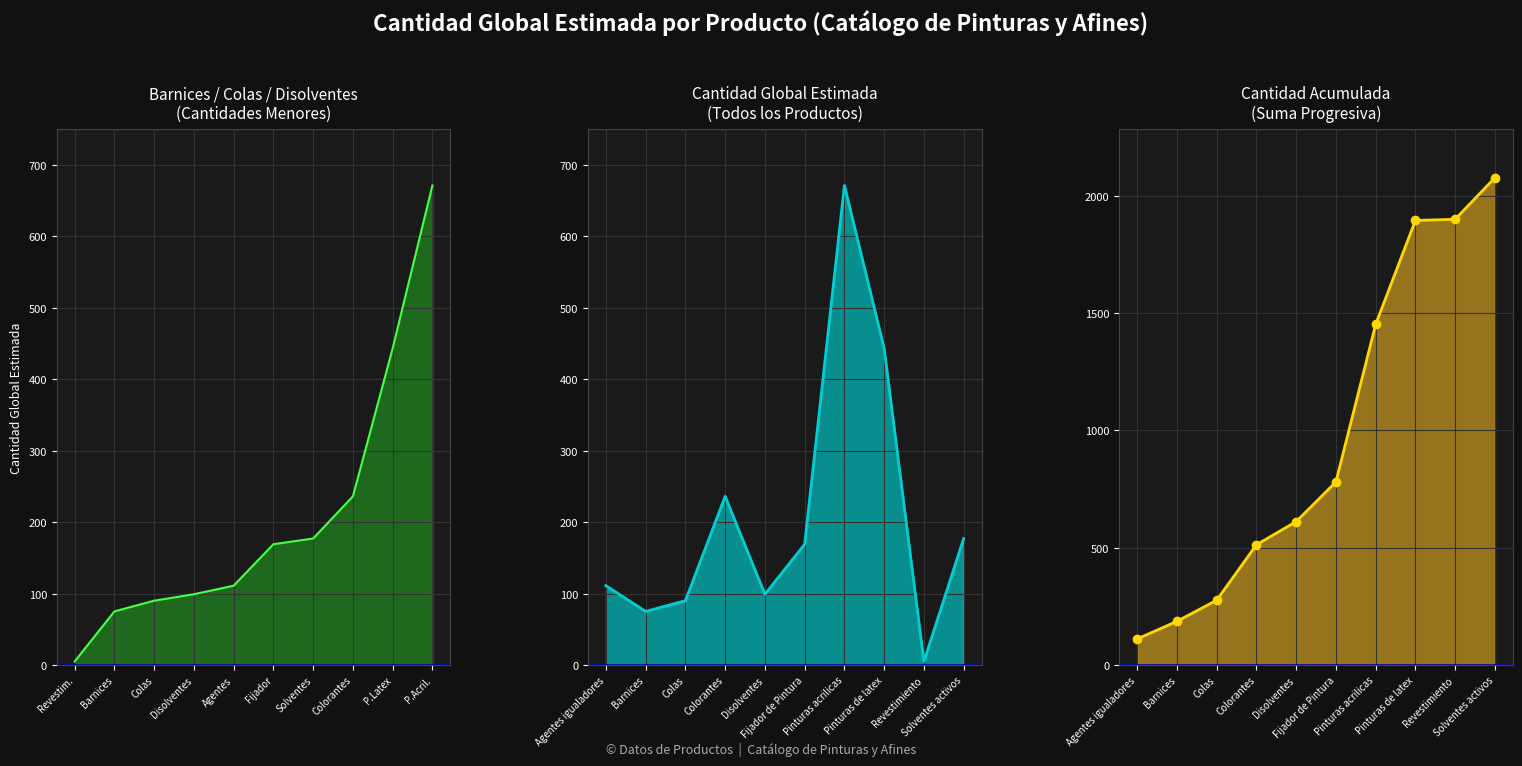

At which label does Cantidad (ordenado) reach its minimum?

Revestim.